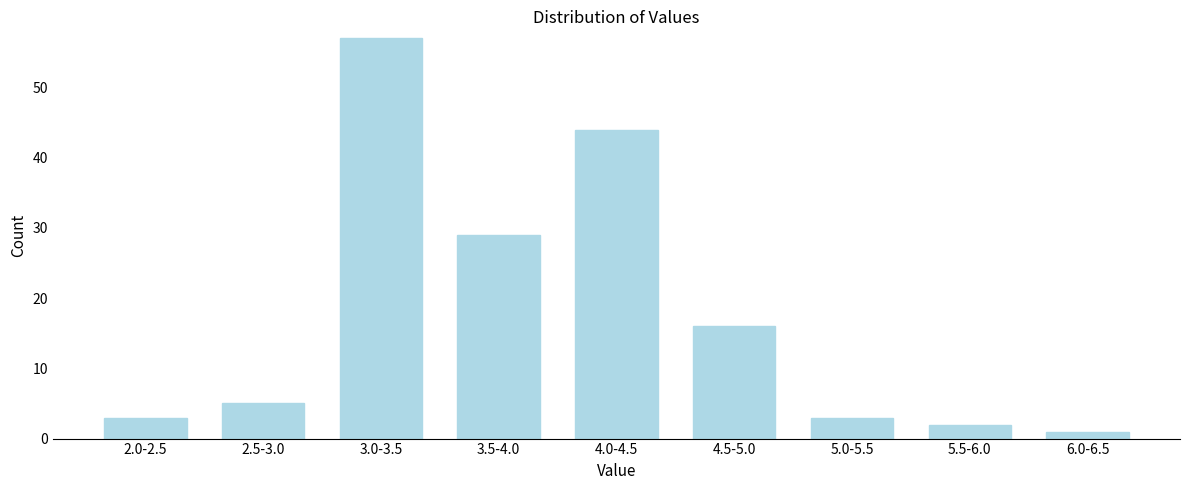

Reading left to right, extract all data points from this chart.

2.0-2.5=3	2.5-3.0=5	3.0-3.5=57	3.5-4.0=29	4.0-4.5=44	4.5-5.0=16	5.0-5.5=3	5.5-6.0=2	6.0-6.5=1